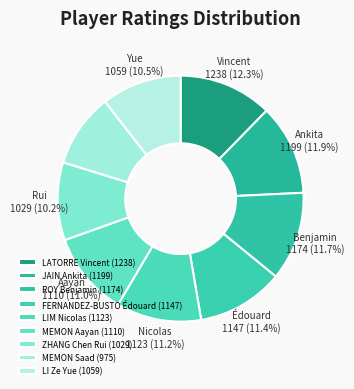

Count the number of slices in the pie.

9